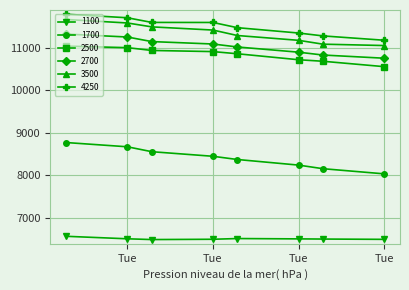

True or false: 2500 and 4250 cross at least once.

False